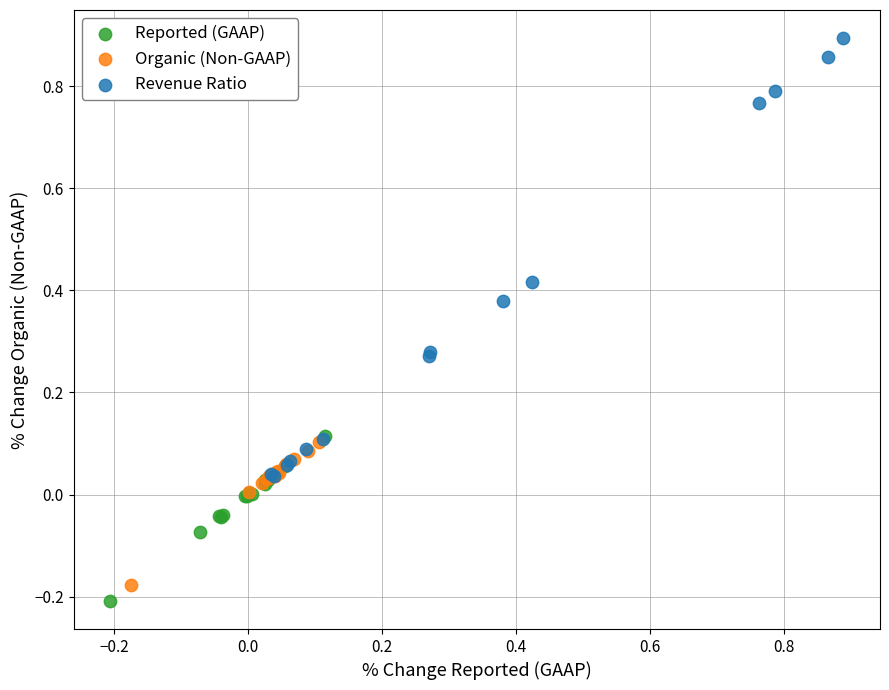

What are all the series names shown in the legend?

Reported (GAAP), Organic (Non-GAAP), Revenue Ratio